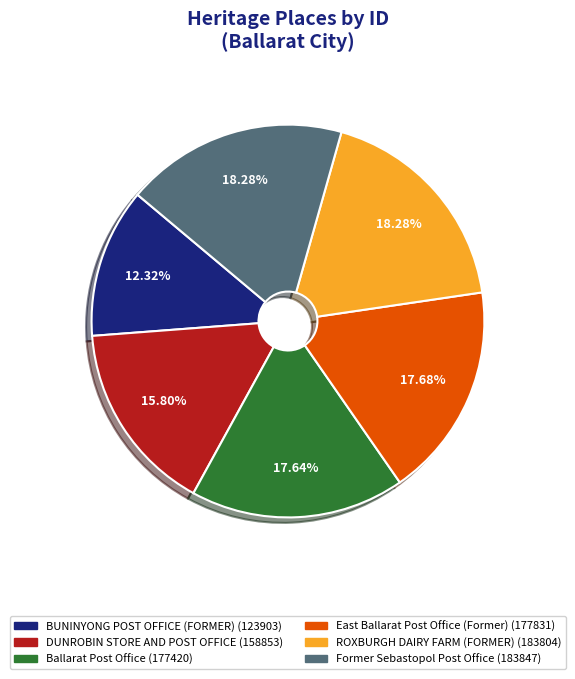

True or false: Ballarat Post Office accounts for 31% of the total.

False